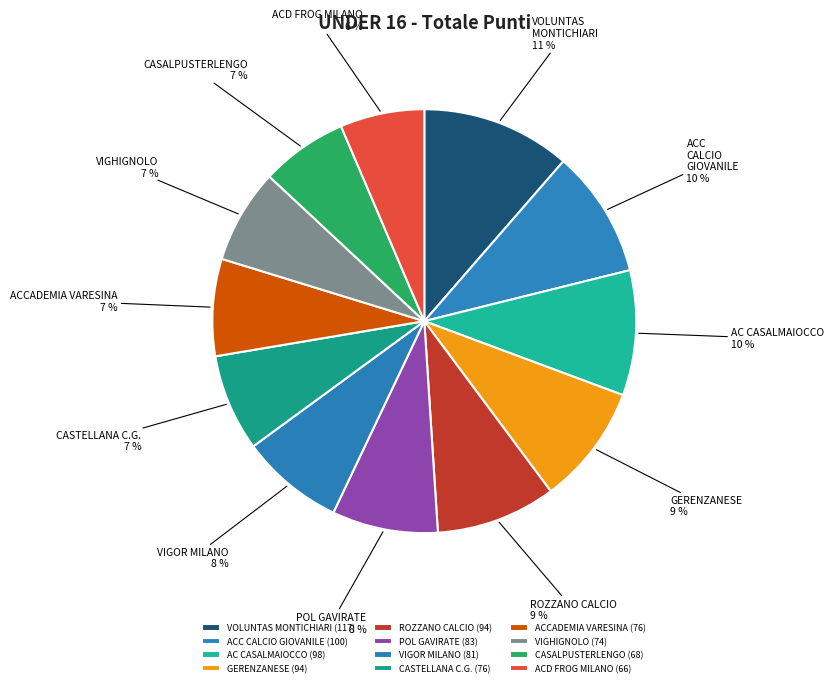

To the nearest percent, what percentage of the pie is VIGHIGNOLO?

7%